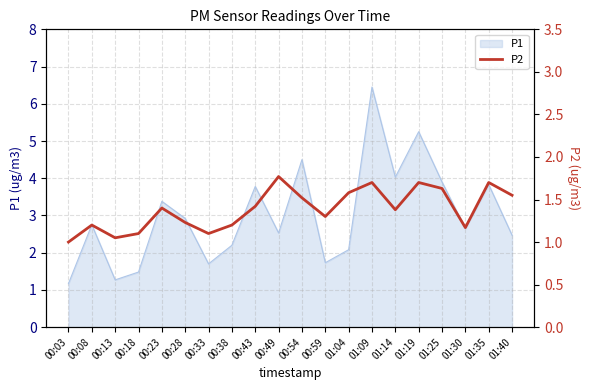

Where does the P1 series first go above 2?

00:08